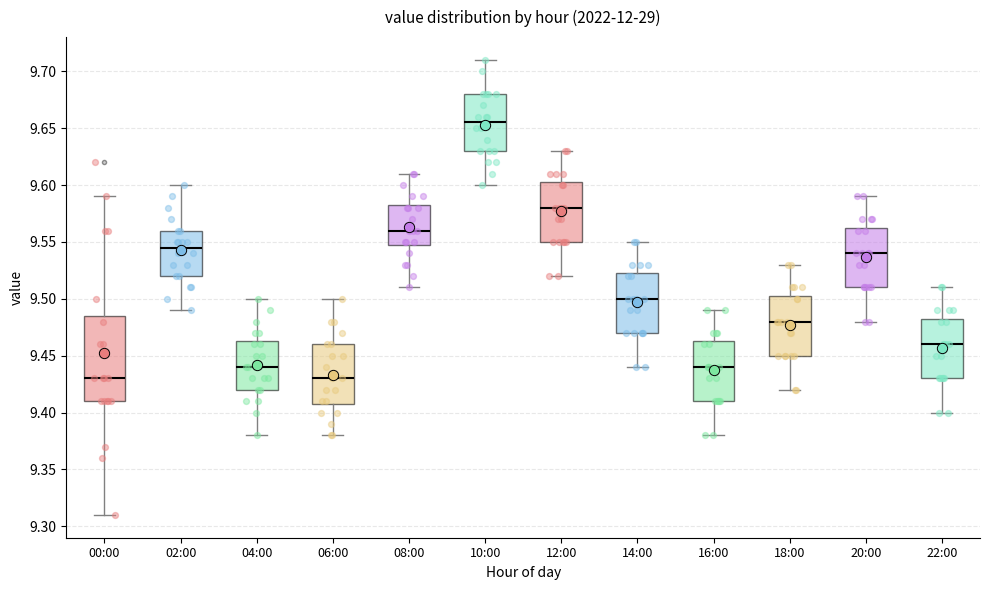

Where does the median line of the box for 16:00 sit on the y-axis? The values are not printed on the chart, so give them approximately, as read against the axis.

9.440